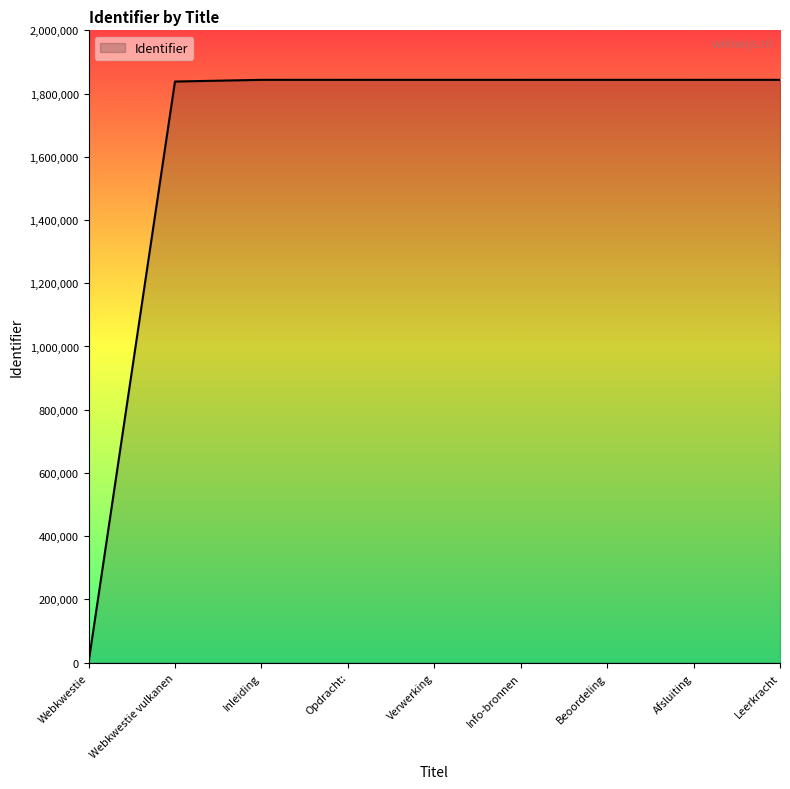

Does the chart have visible grid lines?

No